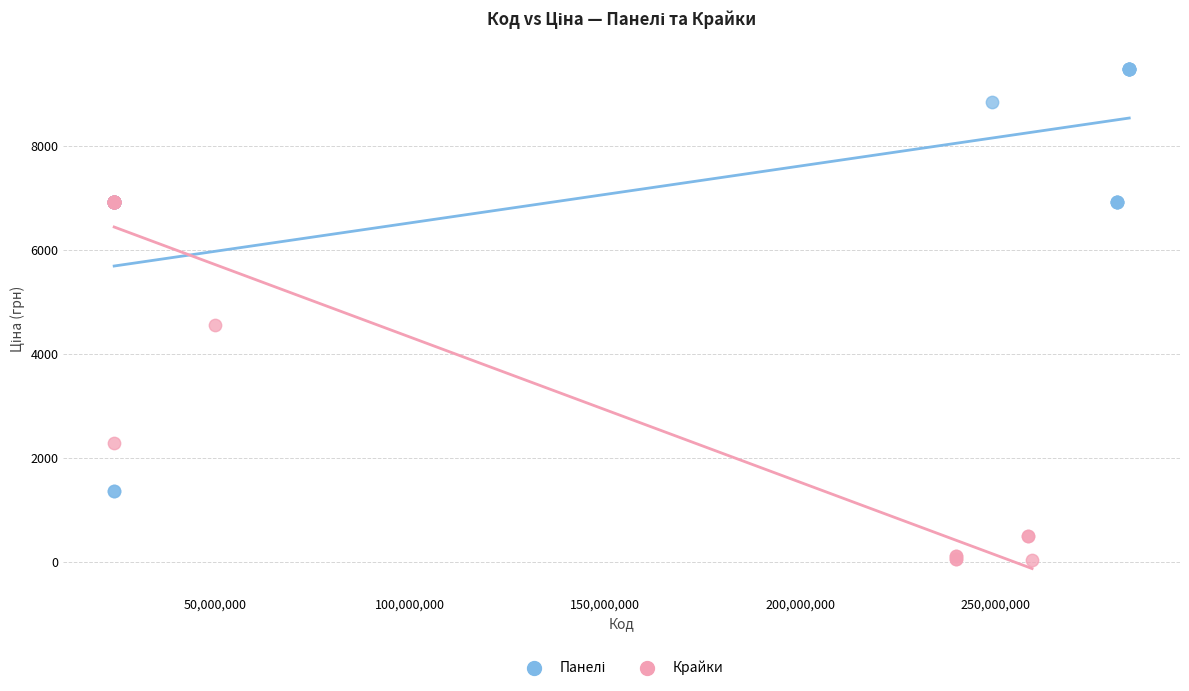

Which series contains the lowest Y value?

Крайки